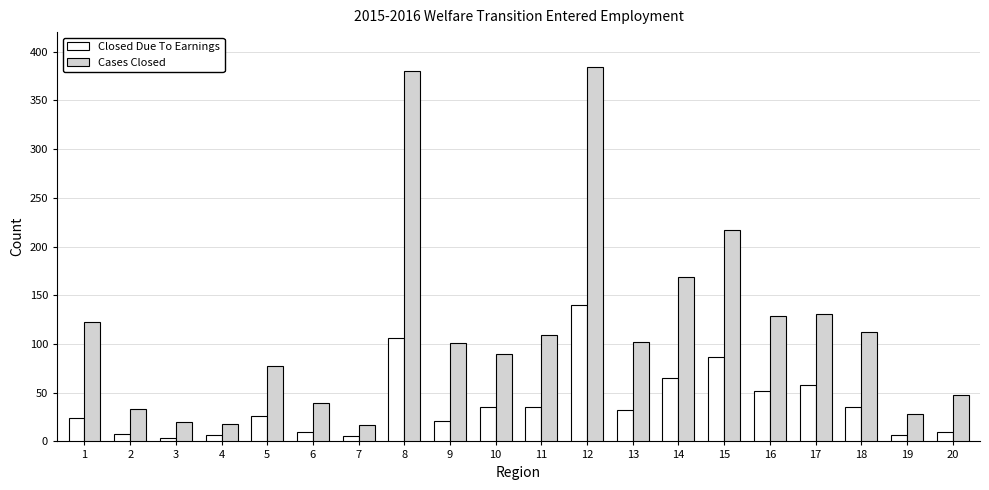

Count the number of data series in this chart.

2